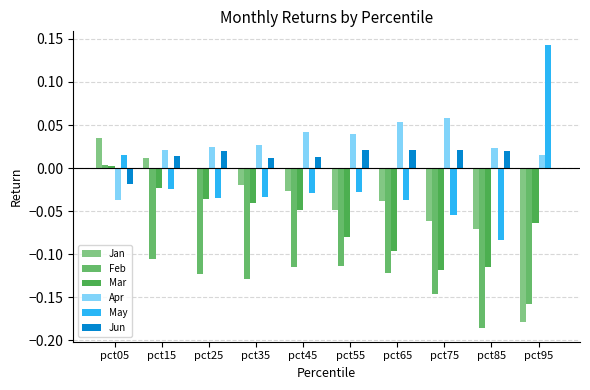

Which series has the largest range (max minus min)?

May